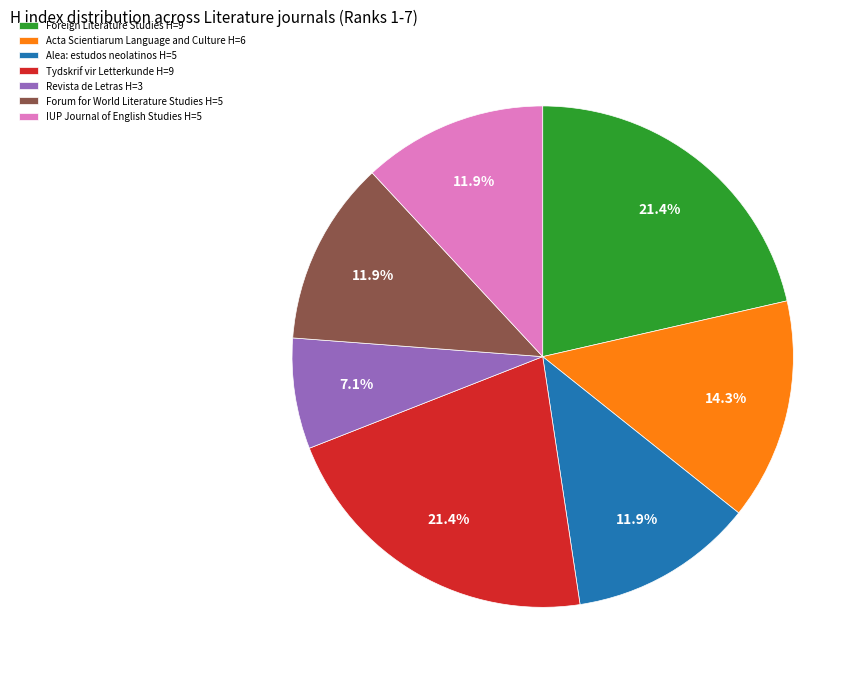

Between Tydskrif vir Letterkunde H=9 and Alea: estudos neolatinos H=5, which is larger?

Tydskrif vir Letterkunde H=9